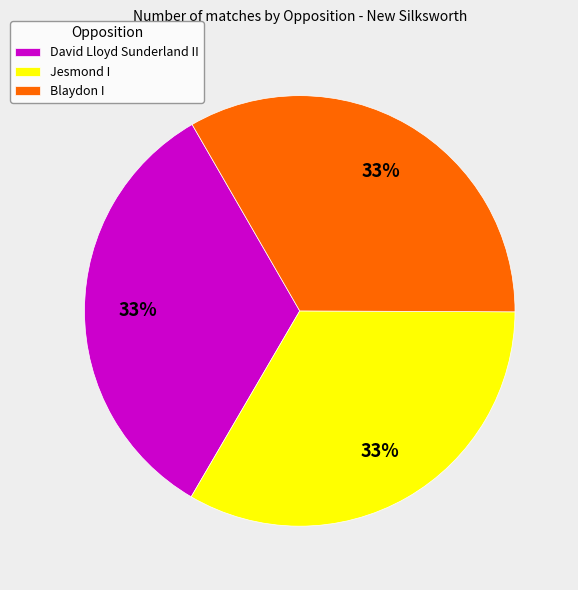

Count the number of slices in the pie.

3